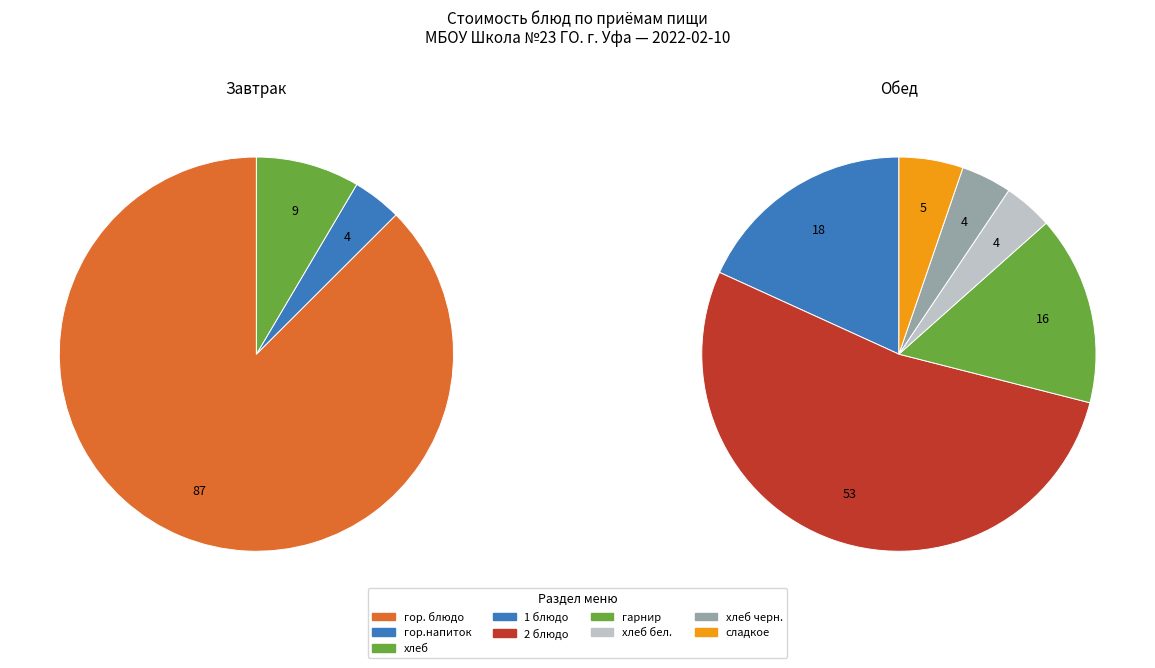

What percentage is NOT represented by Завтрак?

52.3%